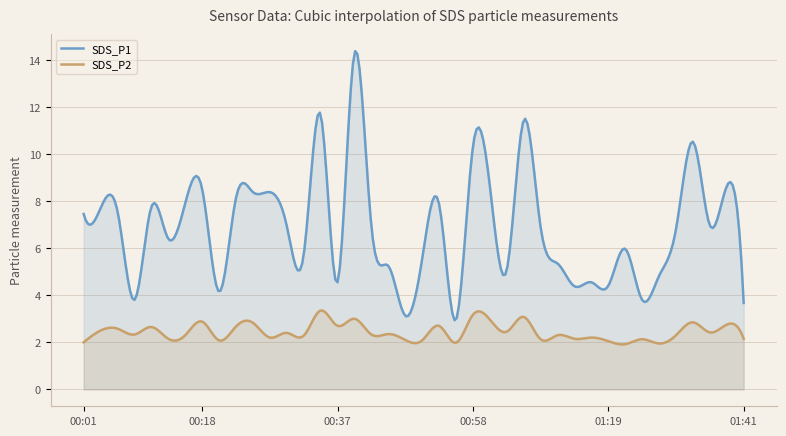

The value of SDS_P2 at 00:23 is 1.1. True or false?

False